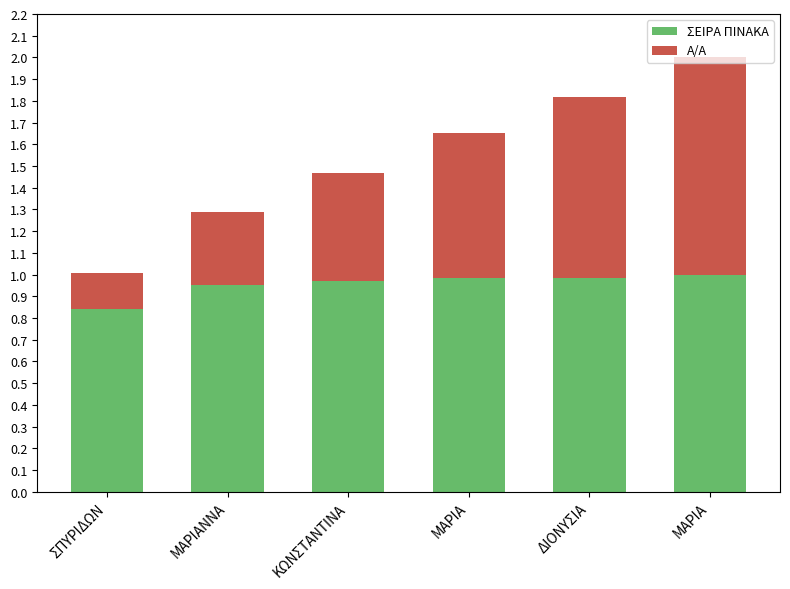

Rank the series at ΚΩΝΣΤΑΝΤΙΝΑ from lowest to highest value.

A/A, ΣΕΙΡΑ ΠΙΝΑΚΑ